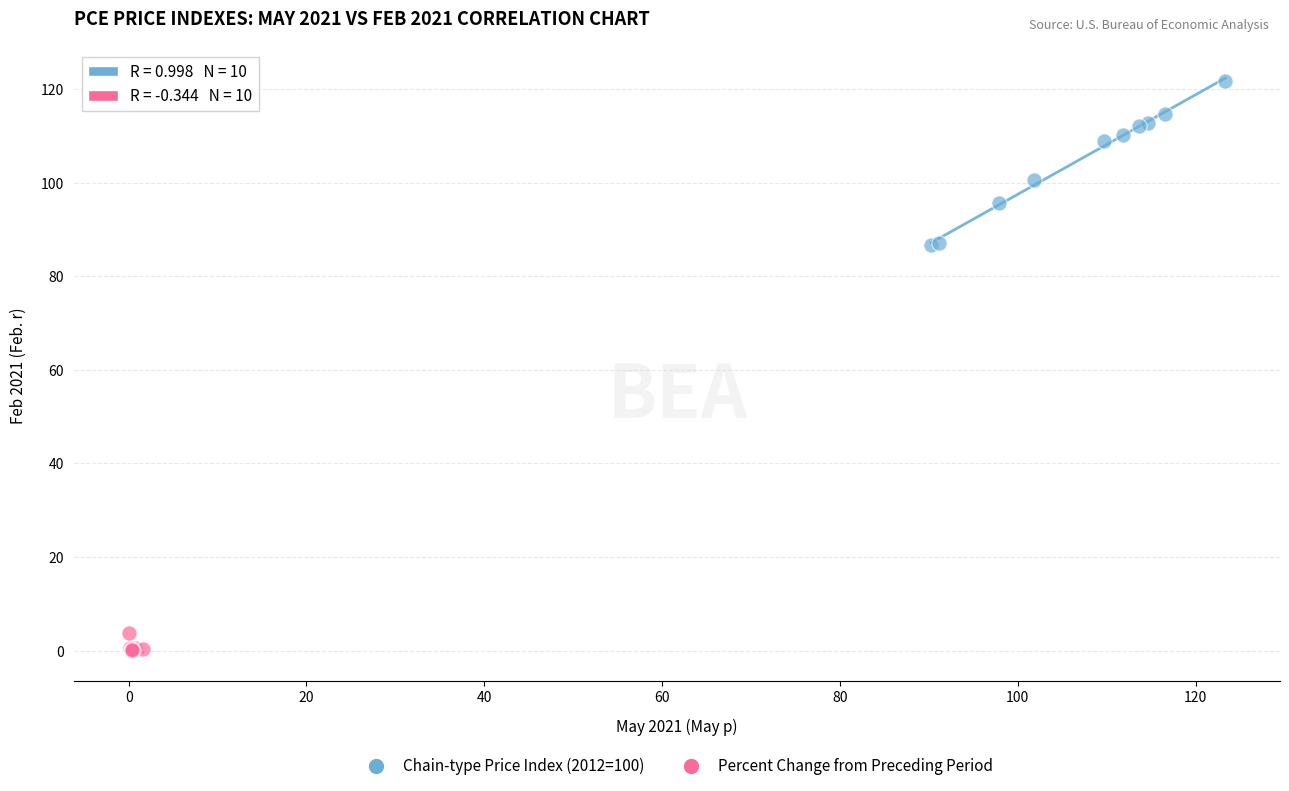

Which series reaches the maximum Y coordinate?

Chain-type Price Index (2012=100)